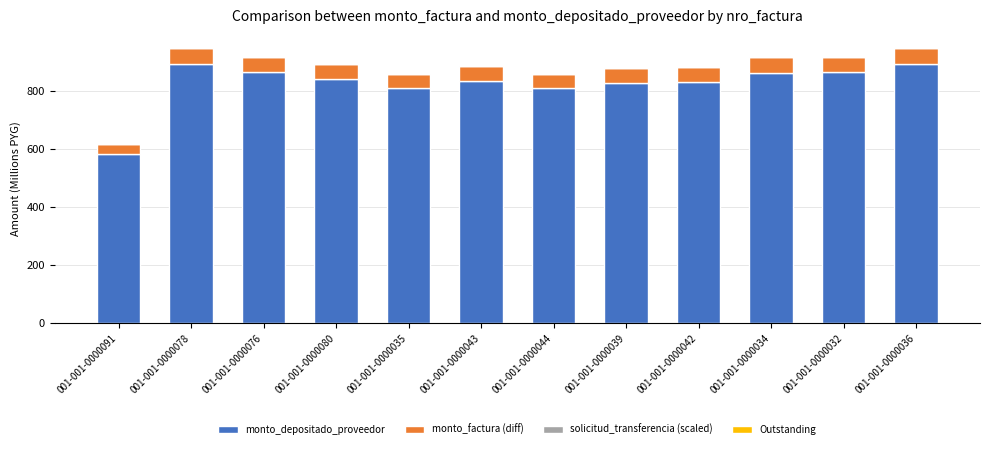

What is the highest value of the monto_depositado_proveedor series?

892.0